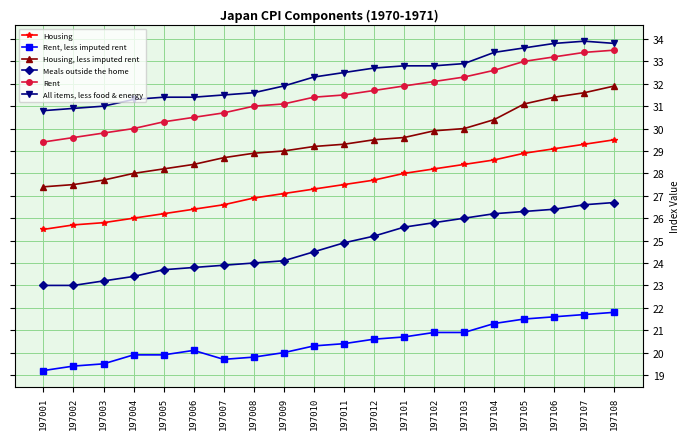

What is the value of the Housing, less imputed rent point at the 11th from the left?

29.3